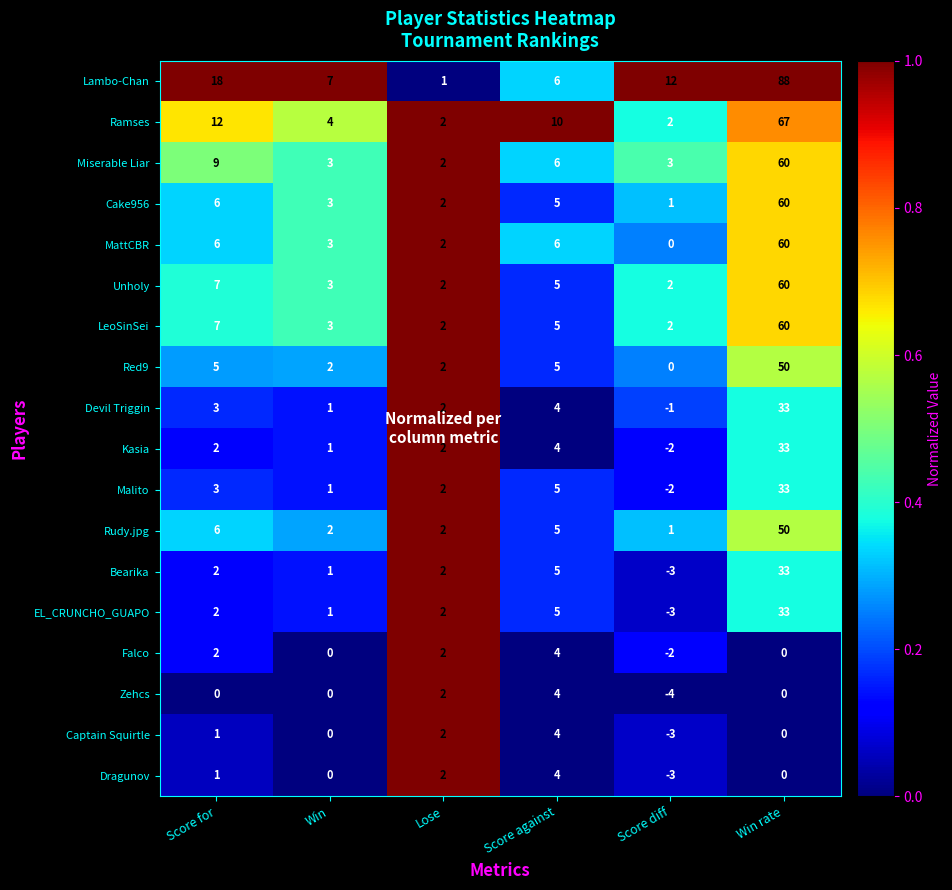

Which category has the highest value across all series?

Win rate